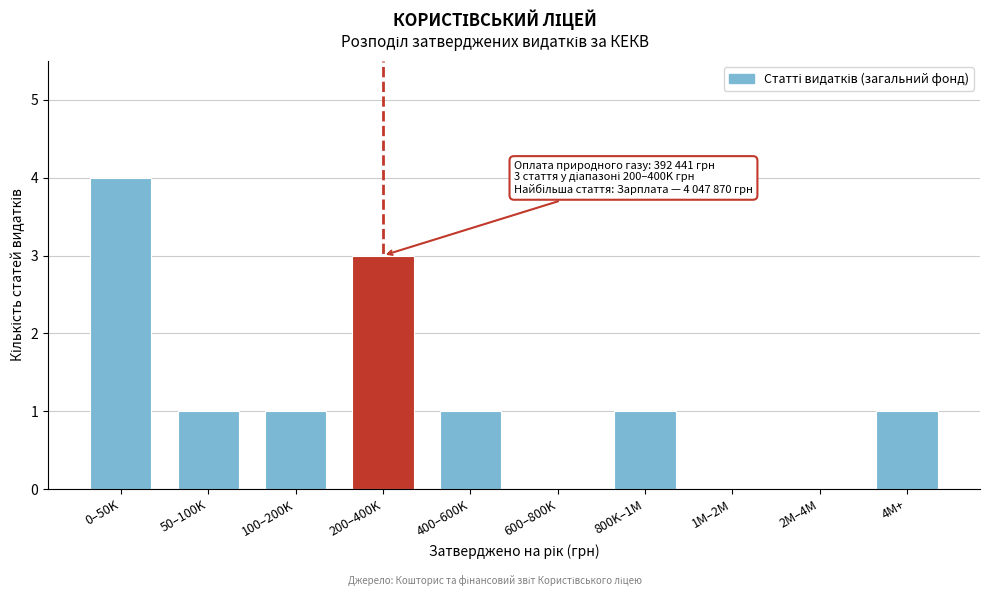

Reading right to left, what are all the values shown in this chart?

4M+=1	2M–4M=0	1M–2M=0	800K–1M=1	600–800K=0	400–600K=1	200–400K=3	100–200K=1	50–100K=1	0–50K=4